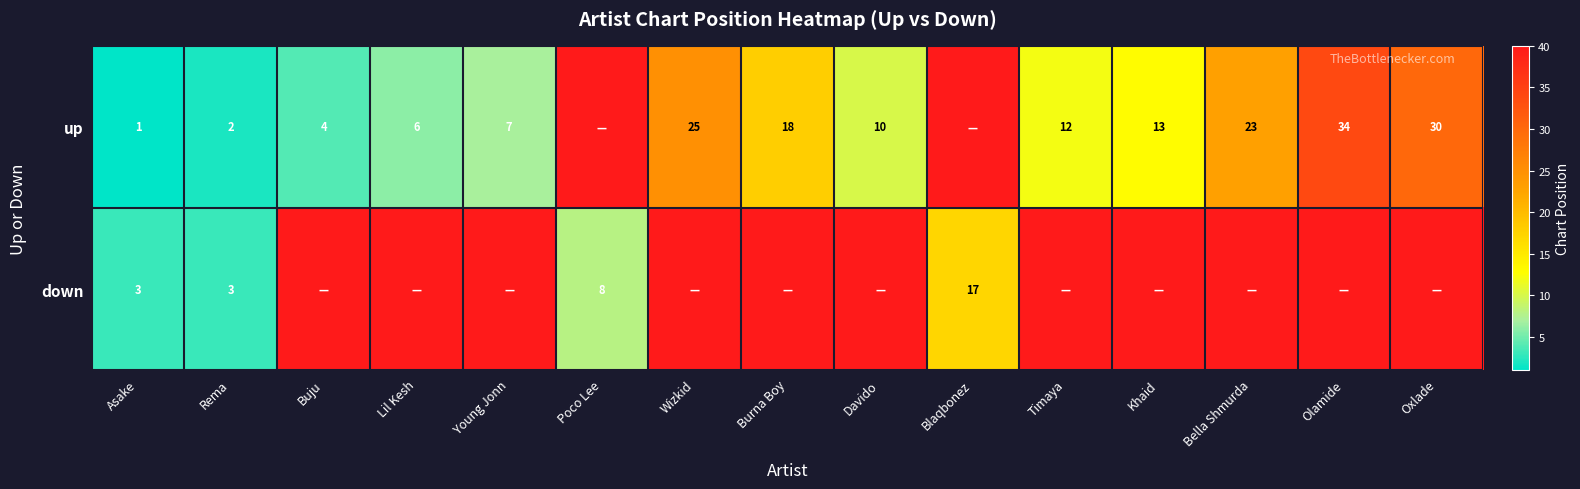

What is the total value across all series at Poco Lee?

107